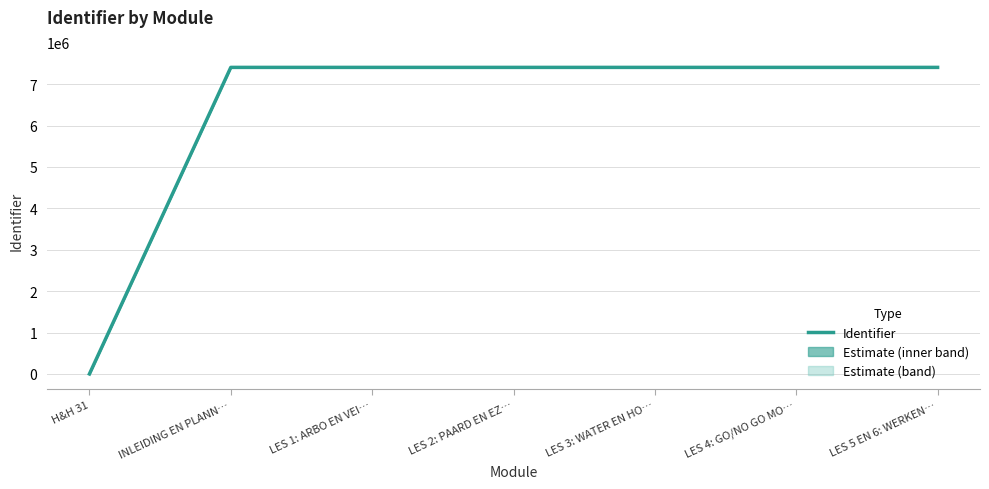

Rank the categories by value from lowest to highest.

H&H 31, INLEIDING EN PLANN…, LES 1: ARBO EN VEI…, LES 2: PAARD EN EZ…, LES 3: WATER EN HO…, LES 4: GO/NO GO MO…, LES 5 EN 6: WERKEN…